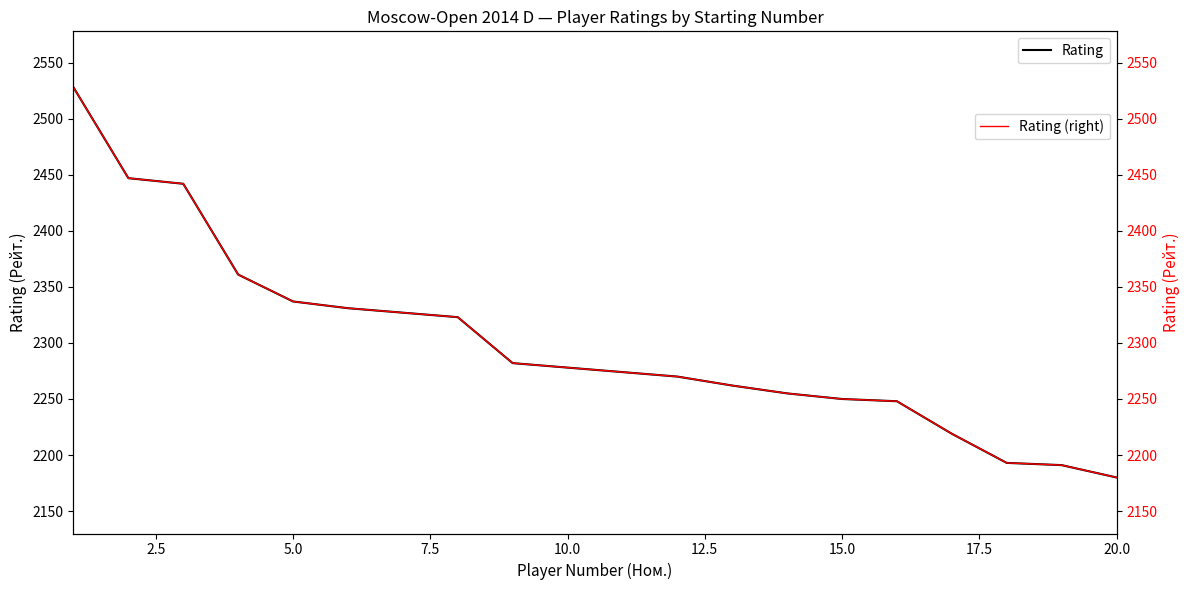

At which label does Rating reach its minimum?

20.0